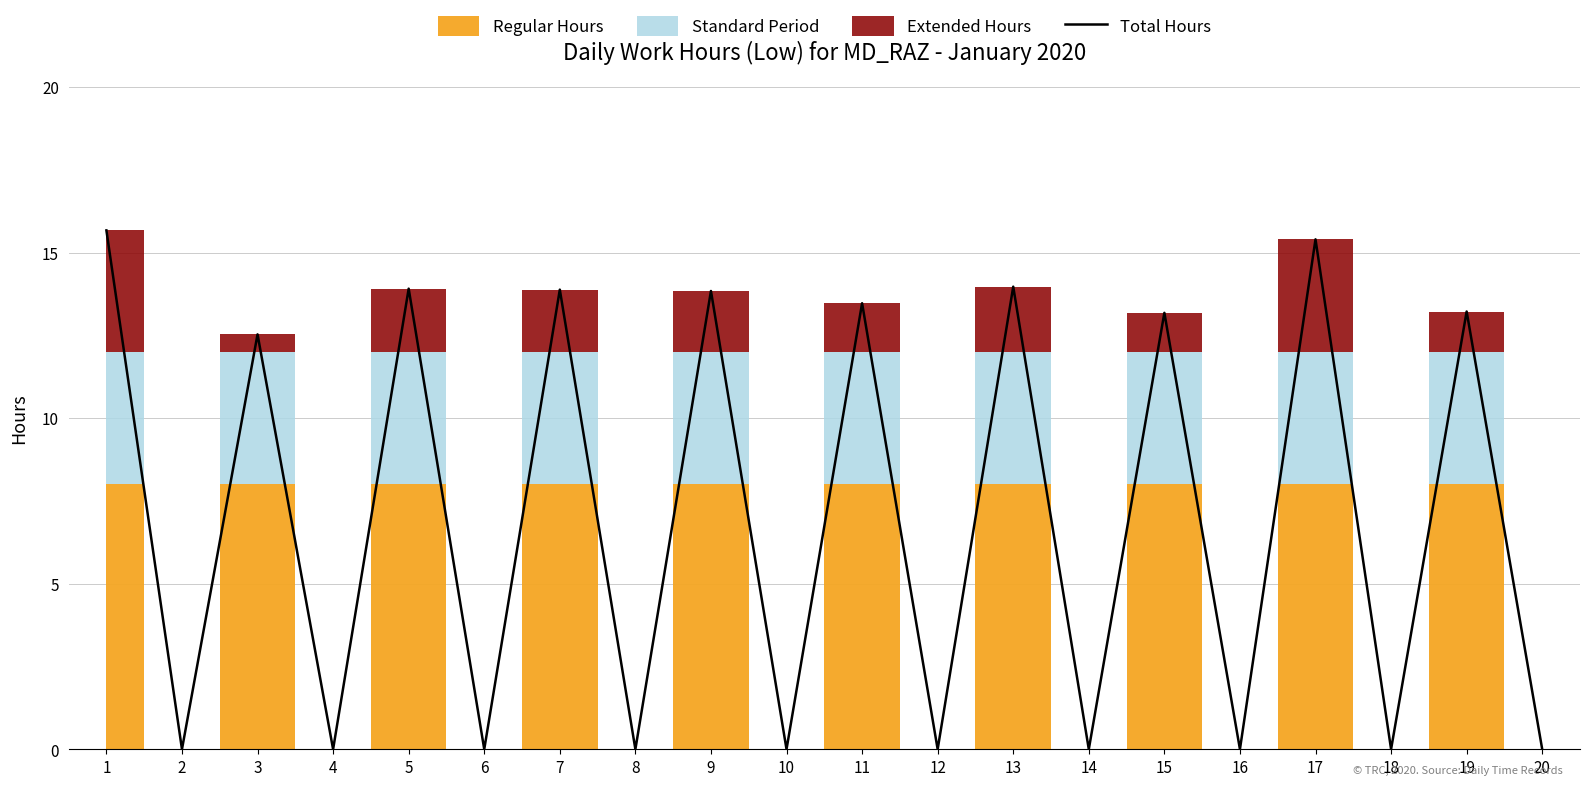

Which has a higher value, 8 or 1?

1